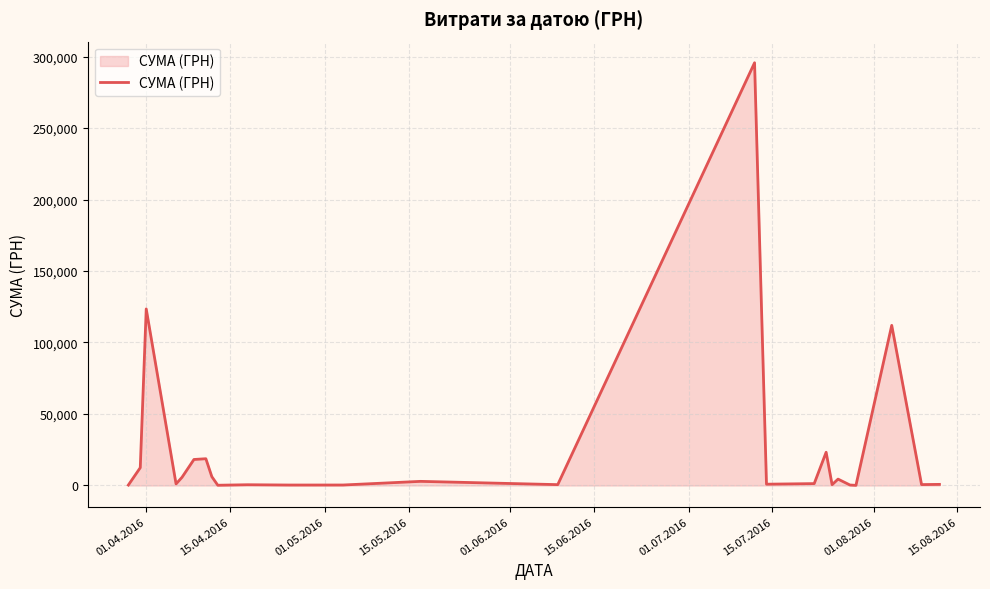

What is the maximum value shown in the chart?

295638.6